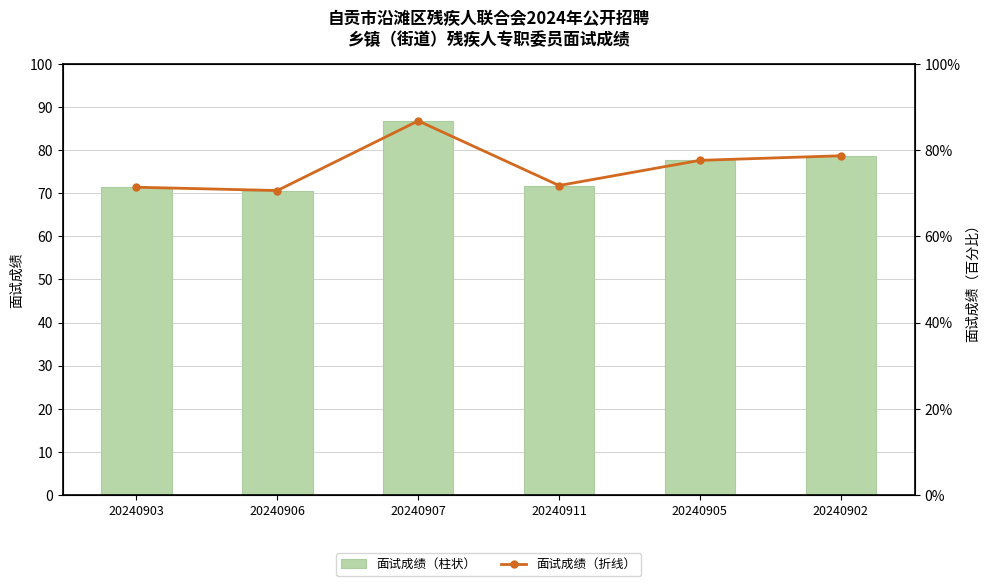

Is it true that 面试成绩（折线） equals 0.7 at 20240911?

True